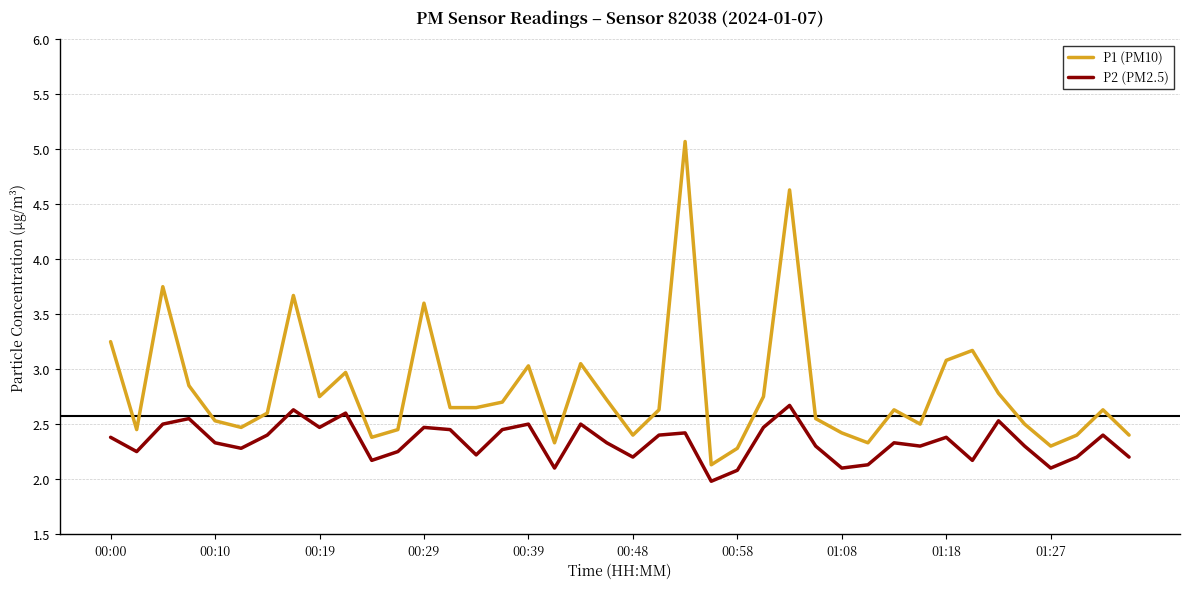

How many lines are shown in the chart?

2